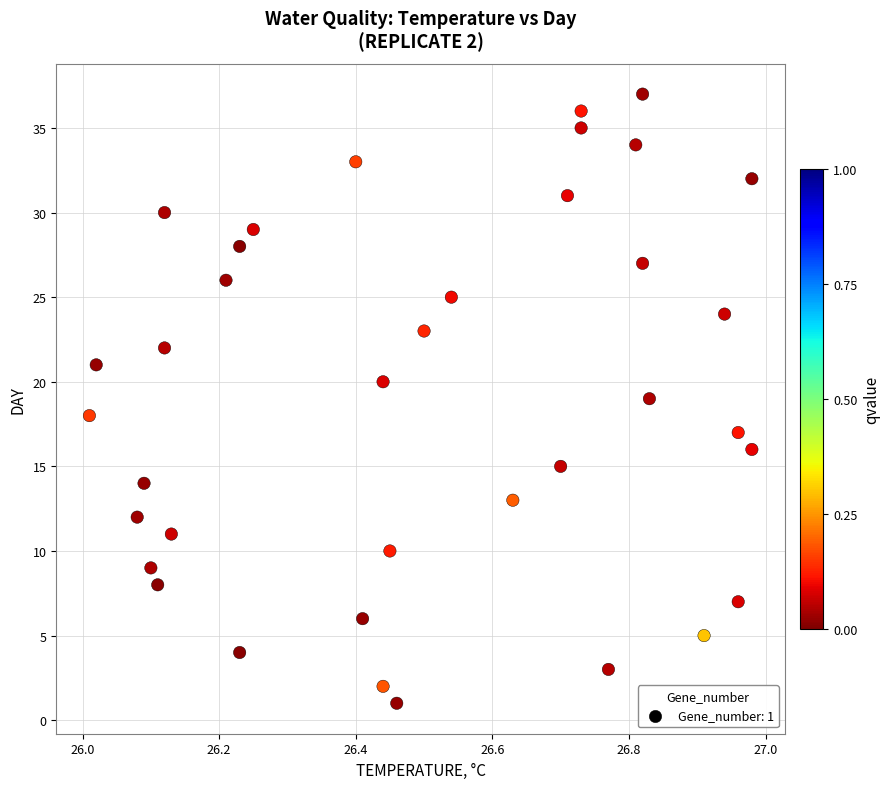

What is the range of Y values (max minus min)?

36